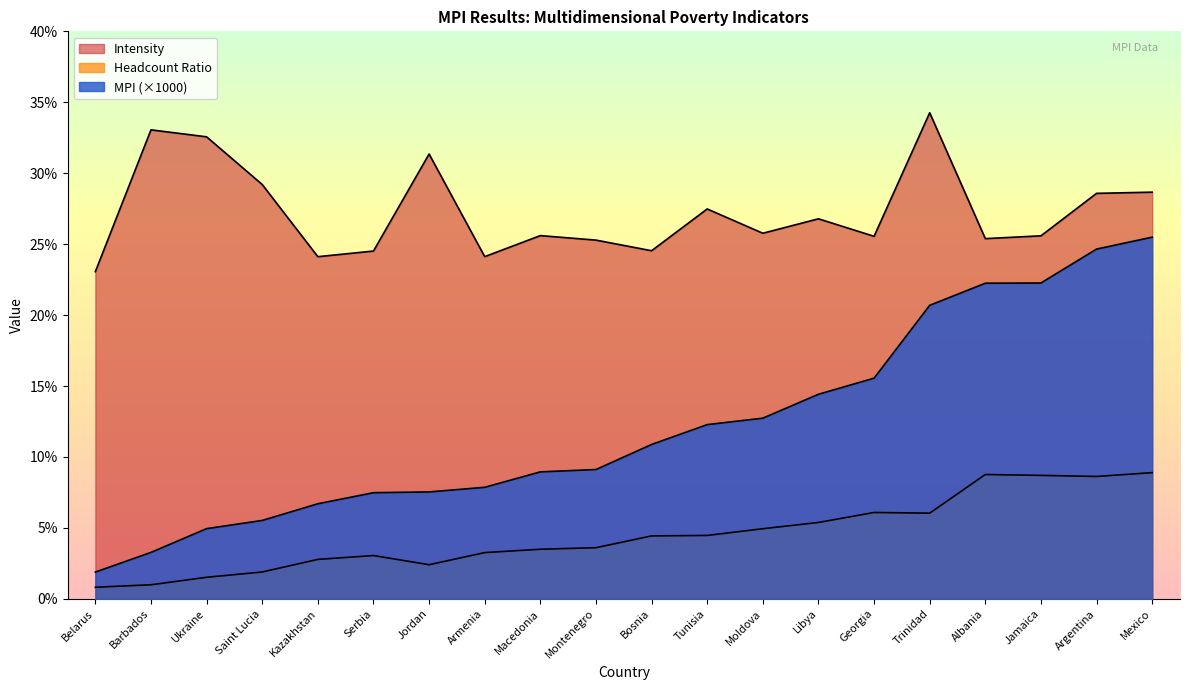

At which label does MPI first exceed 10?

Bosnia